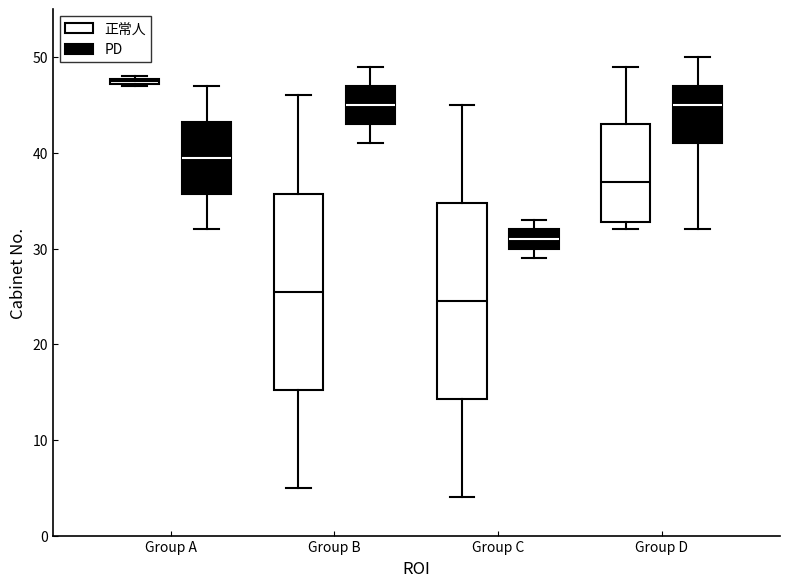

Which box has the highest median line?

Group A (正常人)